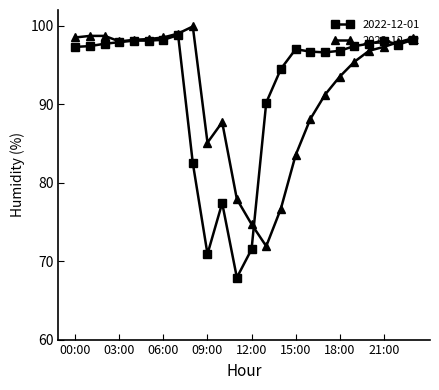

Which series has the widest spread of values?

2022-12-01